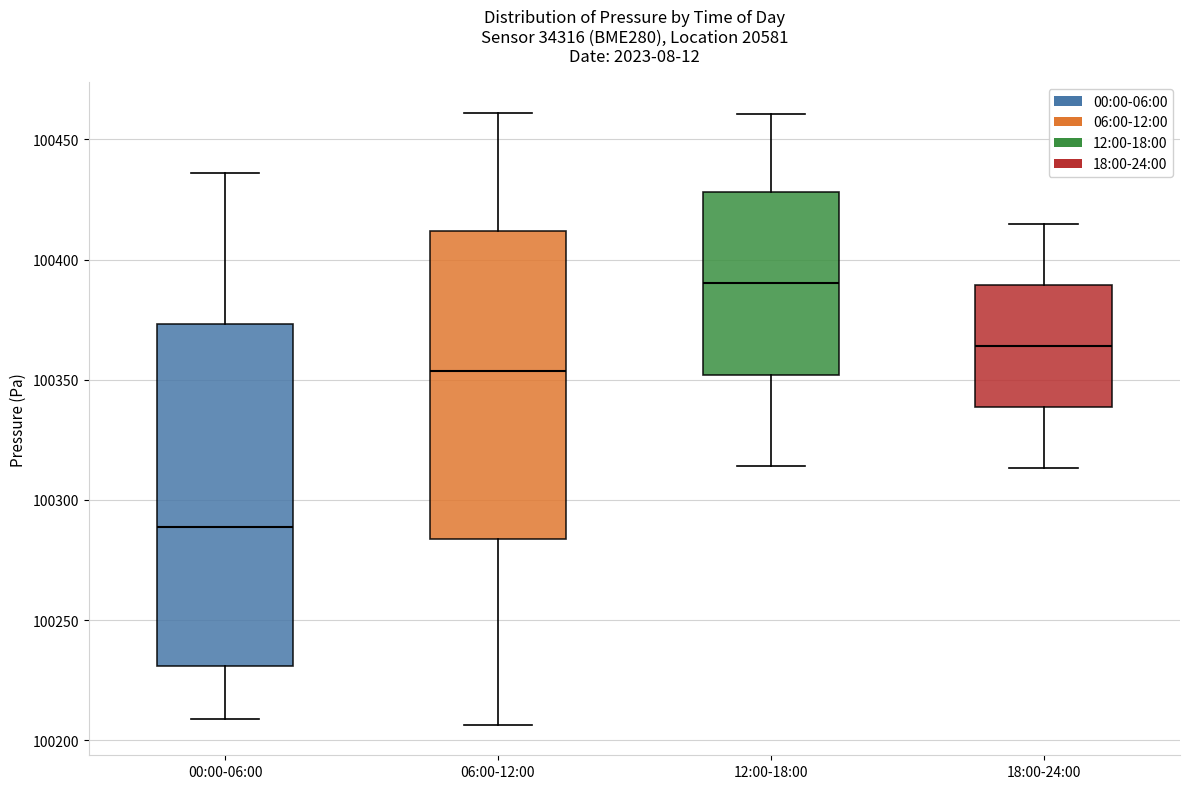

Reading left to right, transcribe this box plot: for each box, give where its median line is, the range the box spans, and where its two whiskers end, as read against the y-axis. The values are not printed on the chart, so give them approximately, as read against the axis.

00:00-06:00: median 100290, box 100230 to 100375, whiskers 100210 to 100435
06:00-12:00: median 100355, box 100285 to 100410, whiskers 100205 to 100460
12:00-18:00: median 100390, box 100350 to 100430, whiskers 100315 to 100460
18:00-24:00: median 100365, box 100340 to 100390, whiskers 100315 to 100415